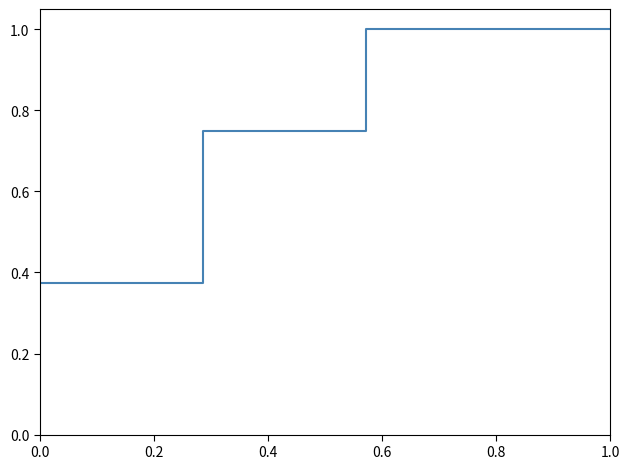

What is the difference between the maximum and minimum values?

0.6